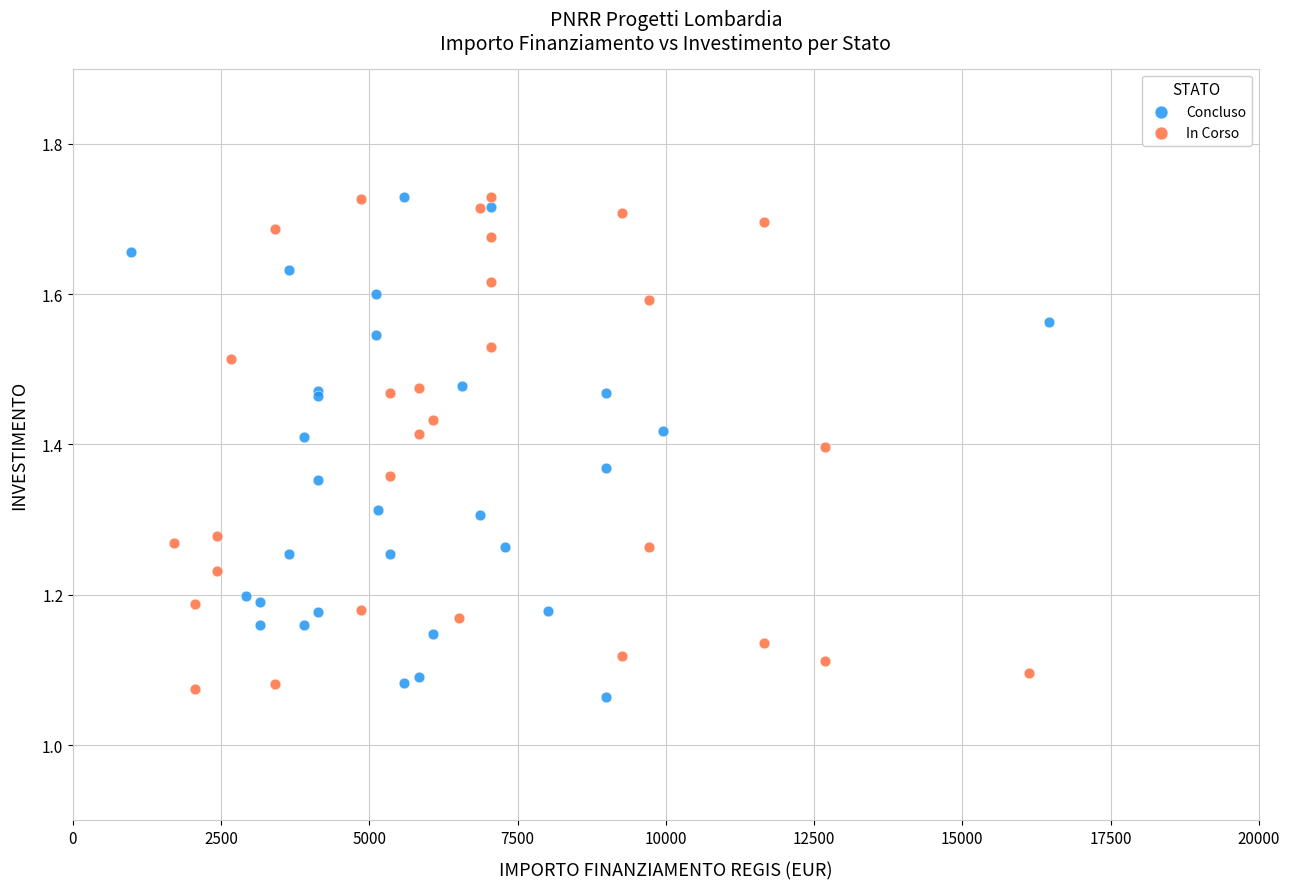

Which series contains the lowest Y value?

Concluso